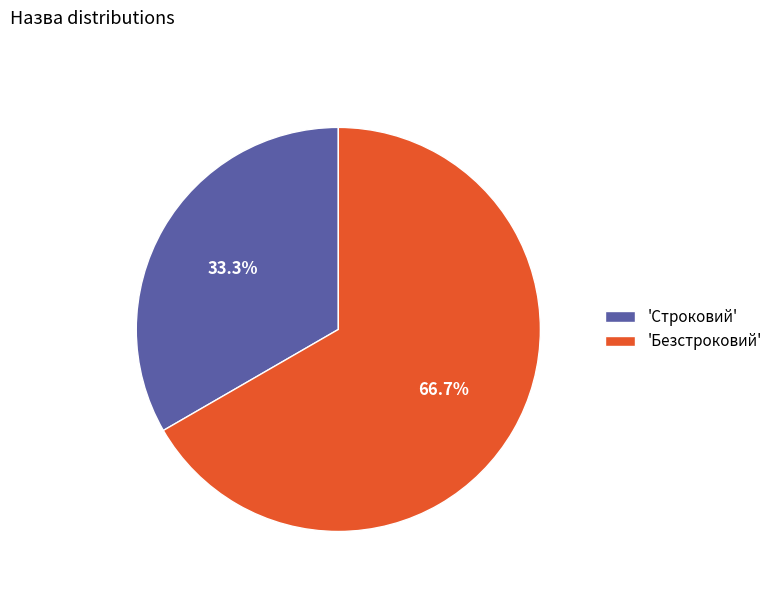

Which category has the smallest portion of the pie?

'Строковий'